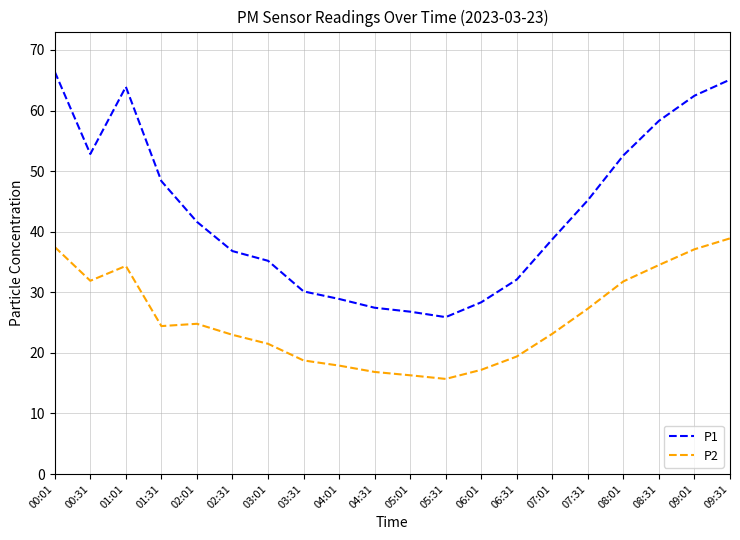

What position from the right is 04:01?

12